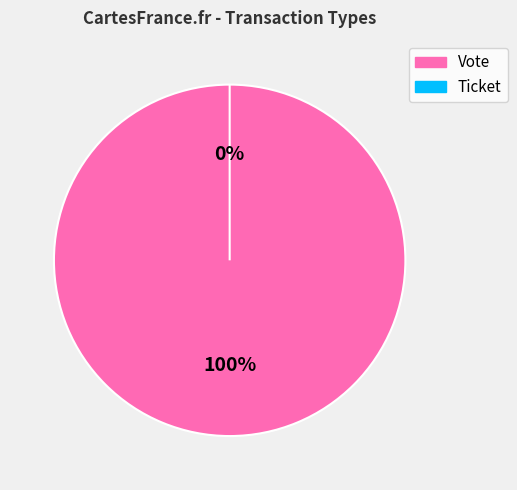

To the nearest percent, what is the average slice percentage?

50%